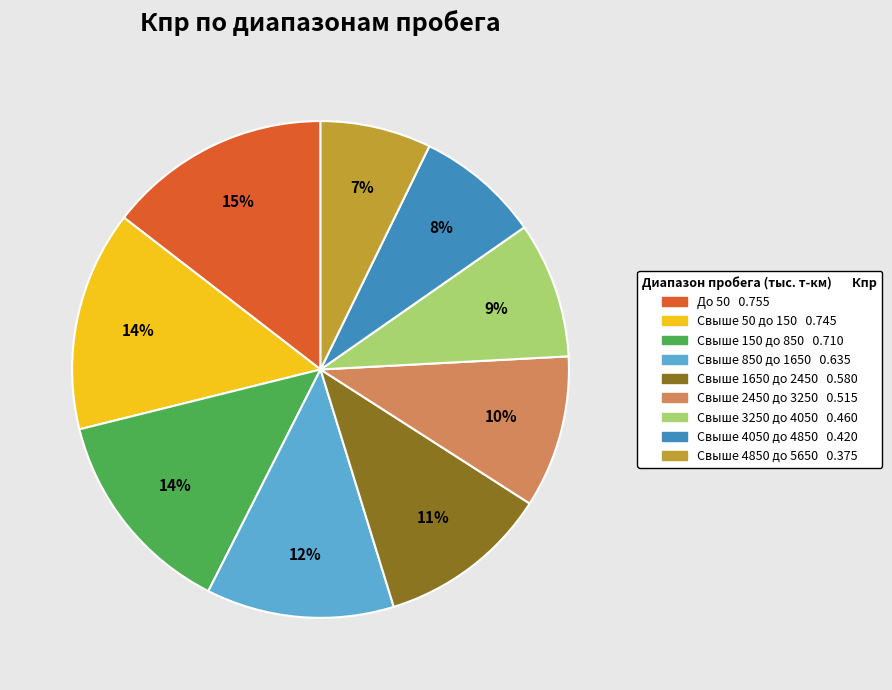

Which slice is the smallest?

Свыше 4850 до 5650